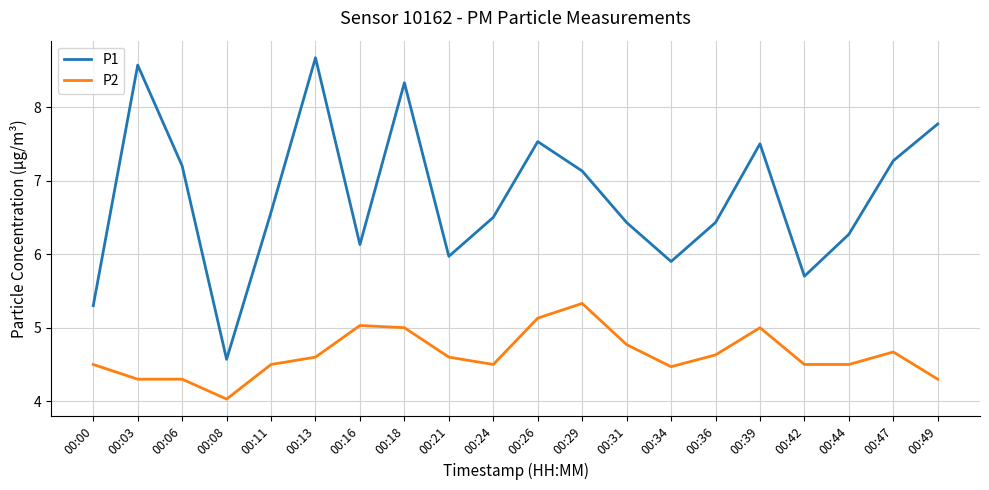

What are all the series names shown in the legend?

P1, P2